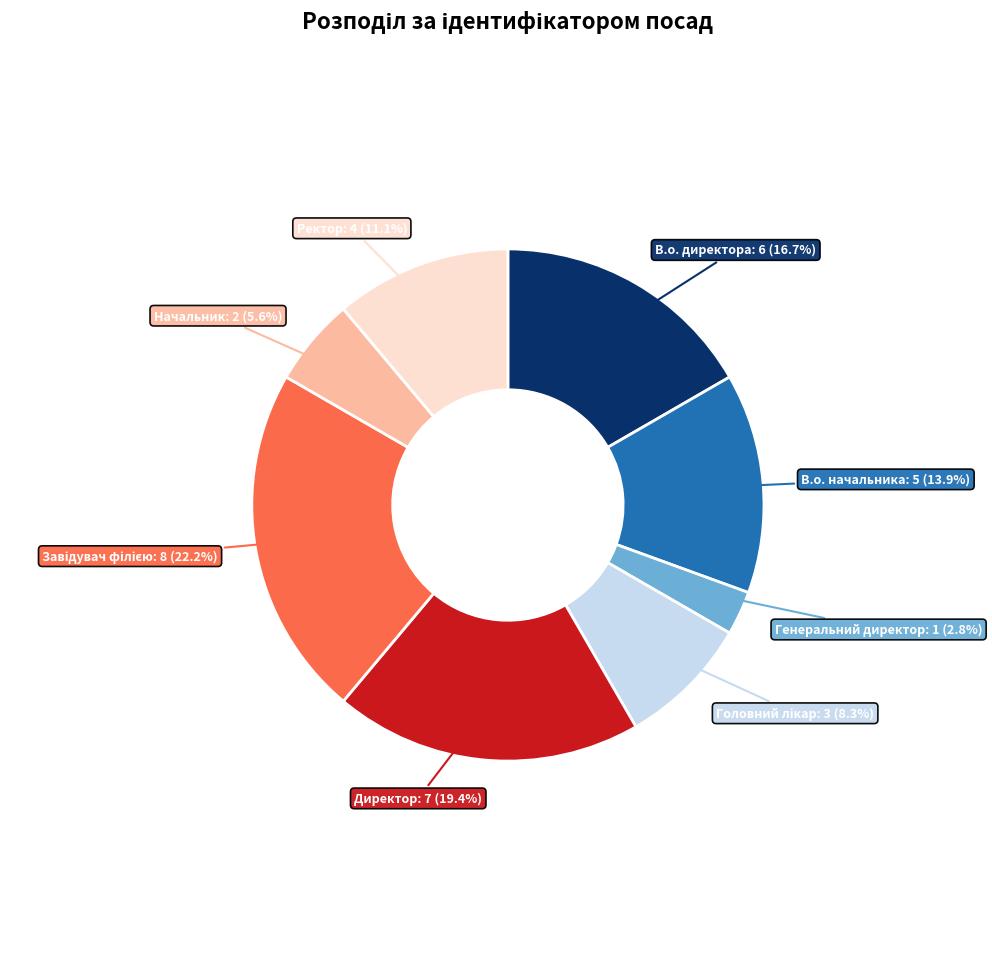

How many segments does this pie chart have?

8